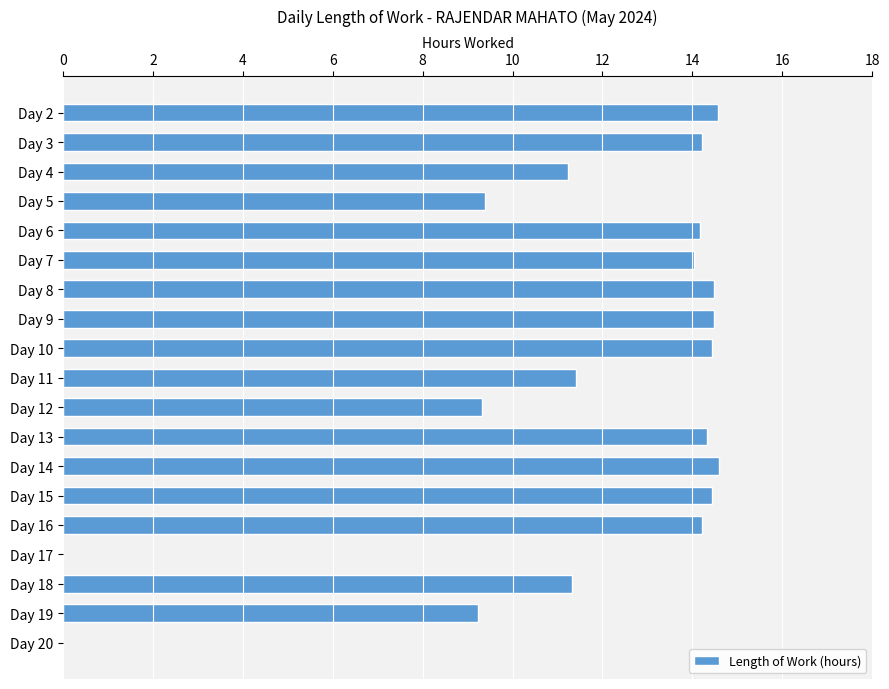

The value at Day 4 is 11.2. True or false?

True